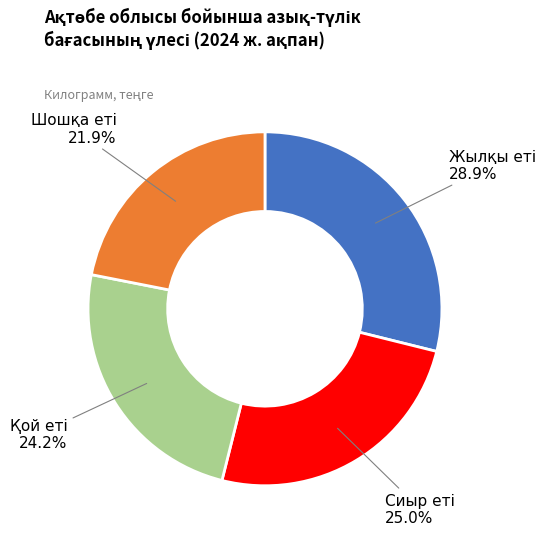

Does any single category account for the majority?

No